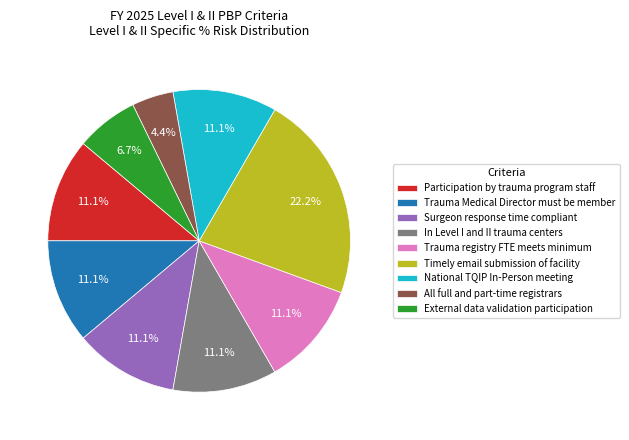

What portion of the pie excludes Timely email submission of facility?

77.8%